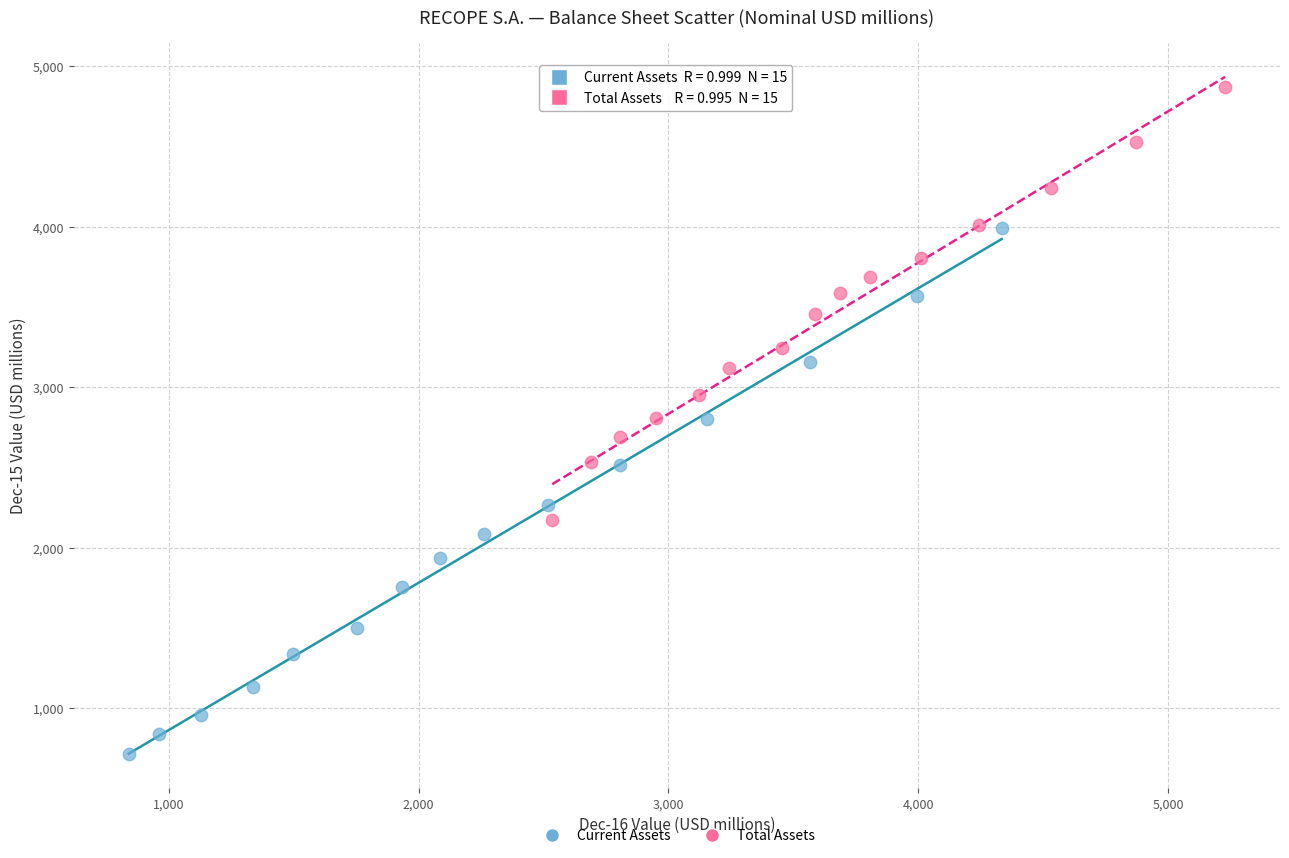

Which series contains the highest Y value?

Total Assets